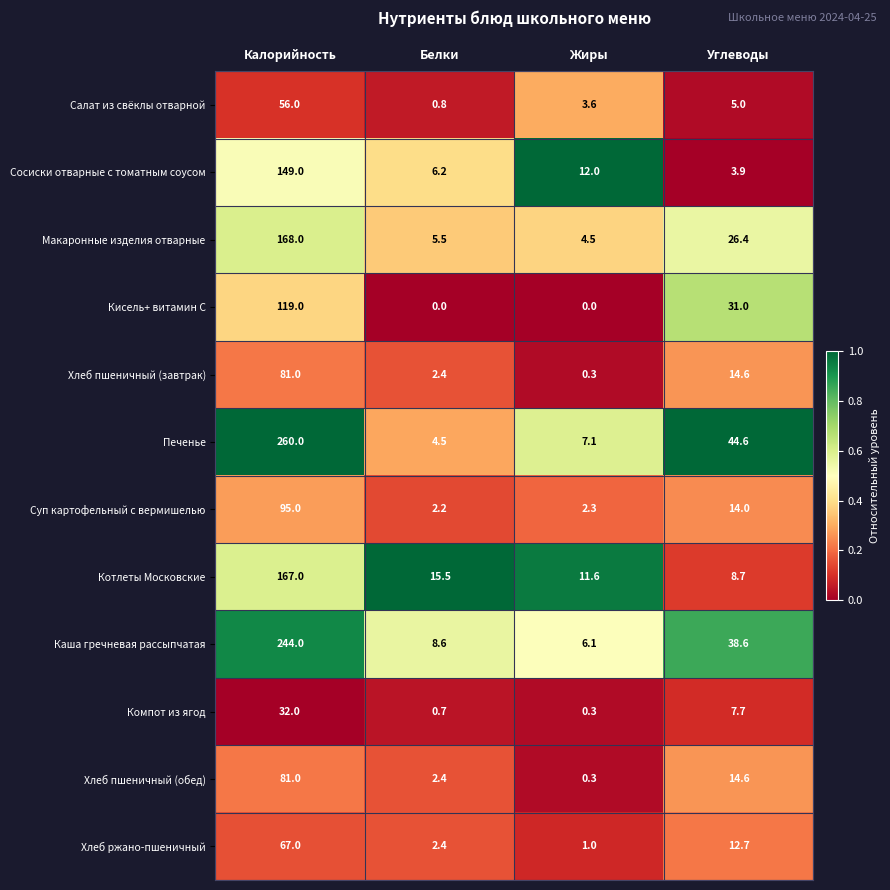

What is the difference between the maximum and minimum values in the Суп картофельный с вермишелью series?

92.8